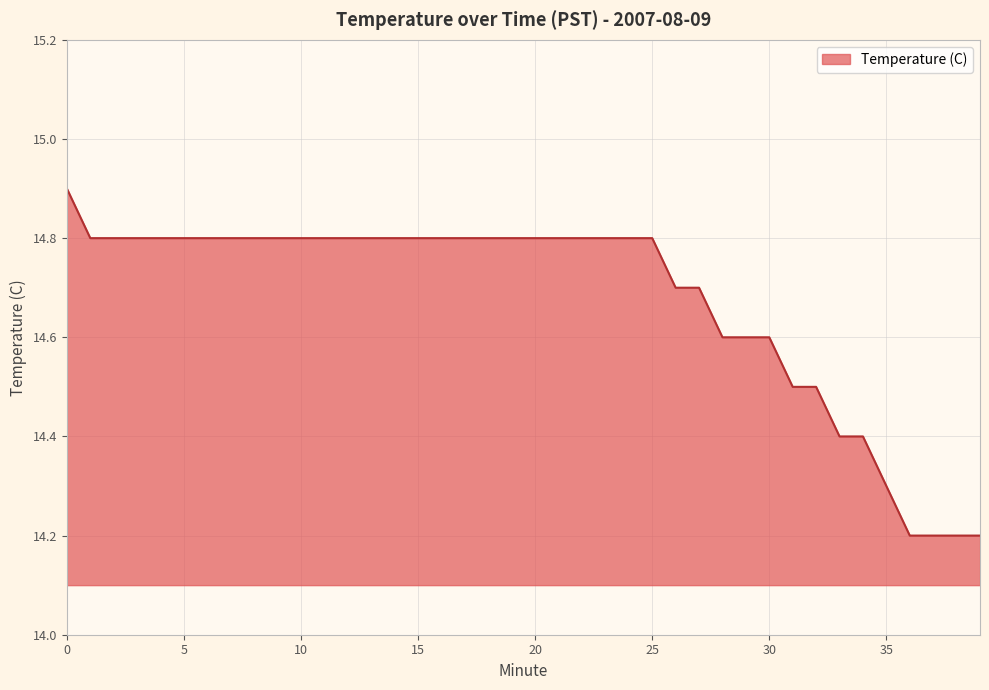

Count the number of categories in the chart.

40